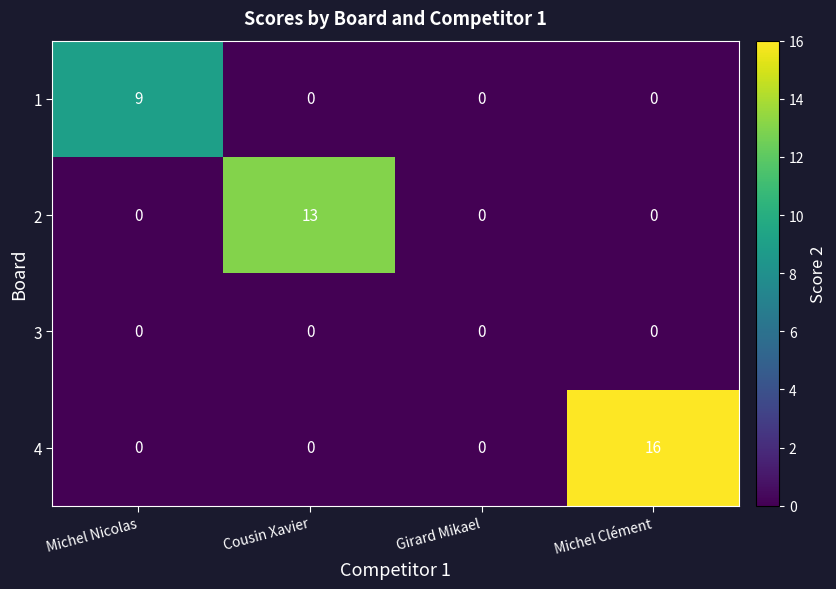

True or false: 4 has a value of 5 at Michel Clément.

False